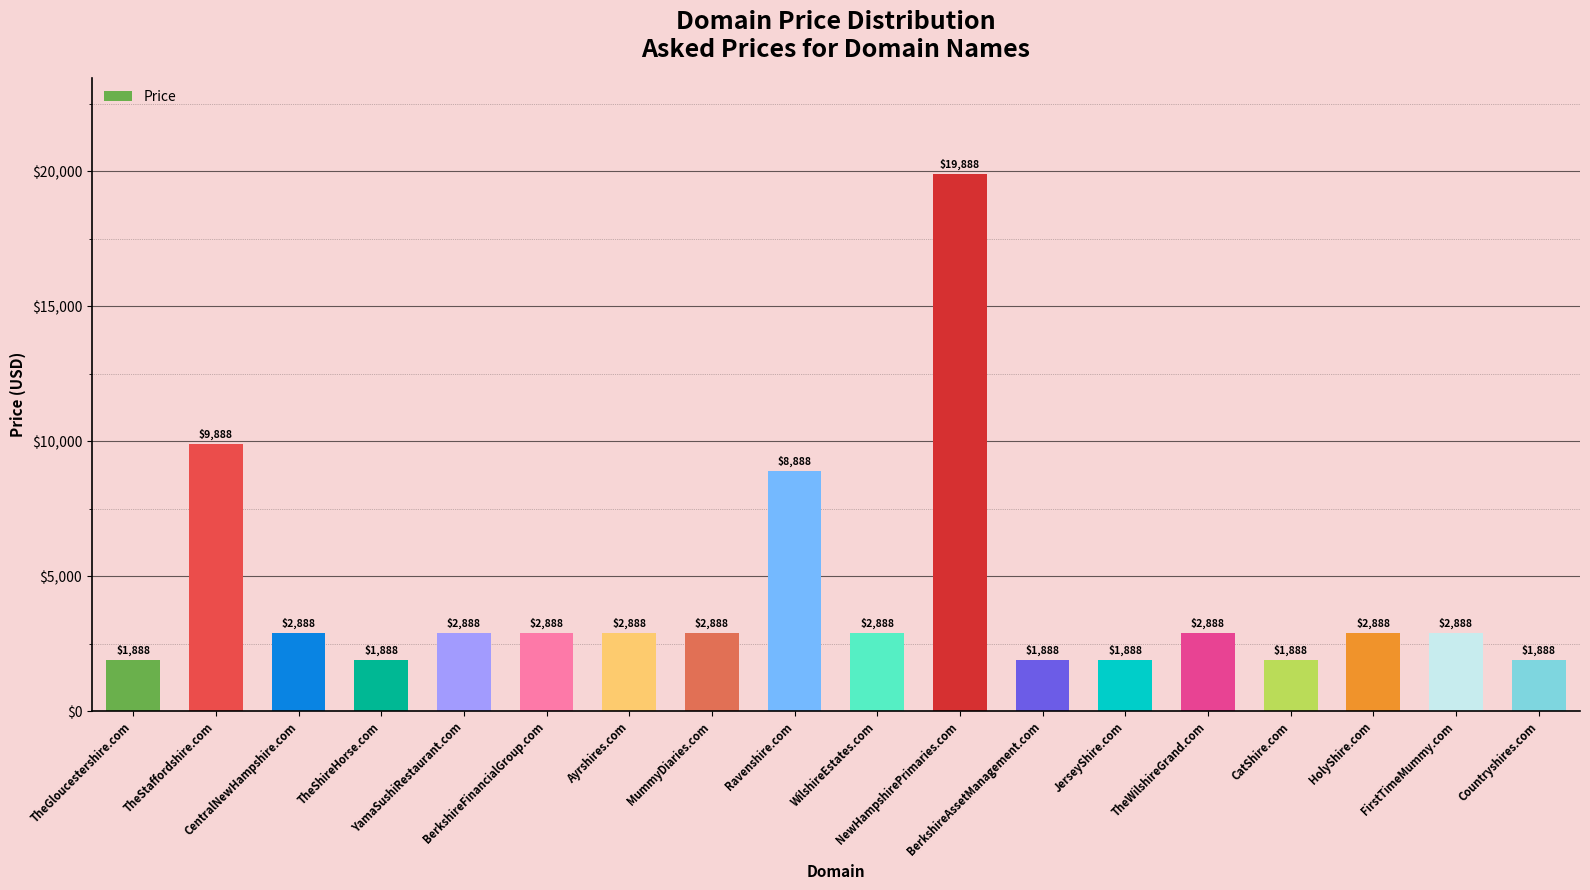

What is the difference between the maximum and second lowest values?

18000